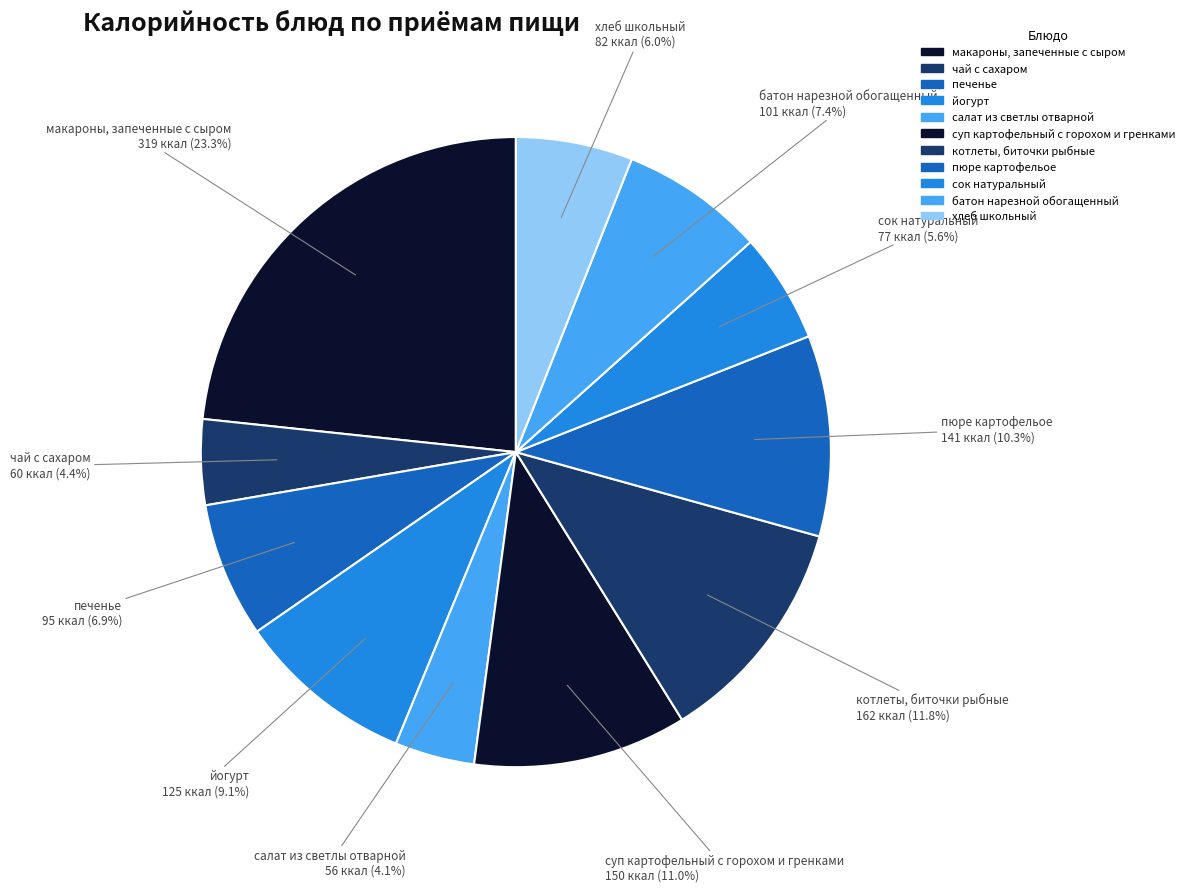

How many slices are in this pie chart?

11